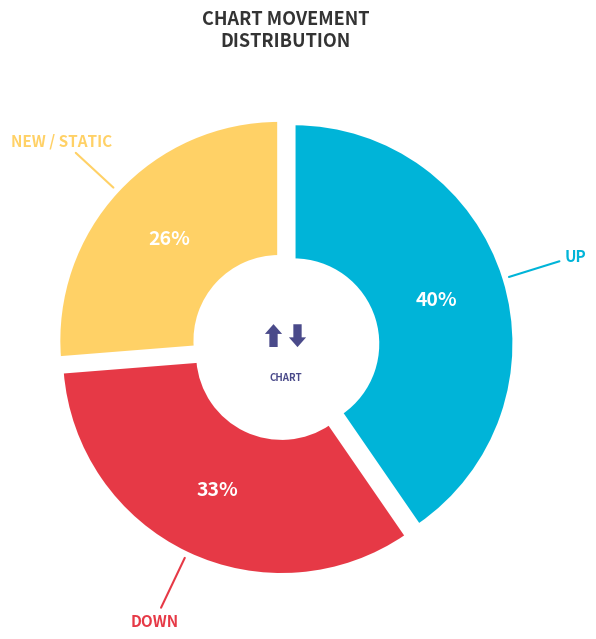

Between up and -, which is larger?

up